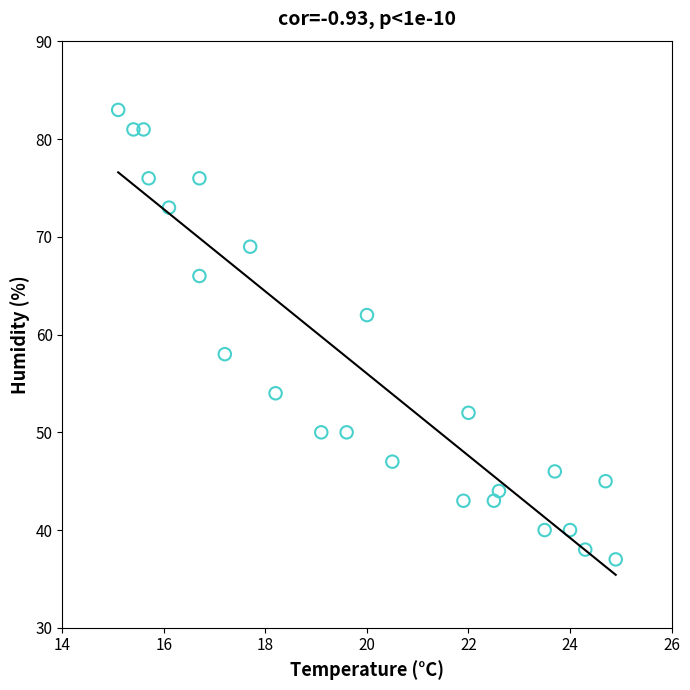

What is the range of Y values (max minus min)?

46